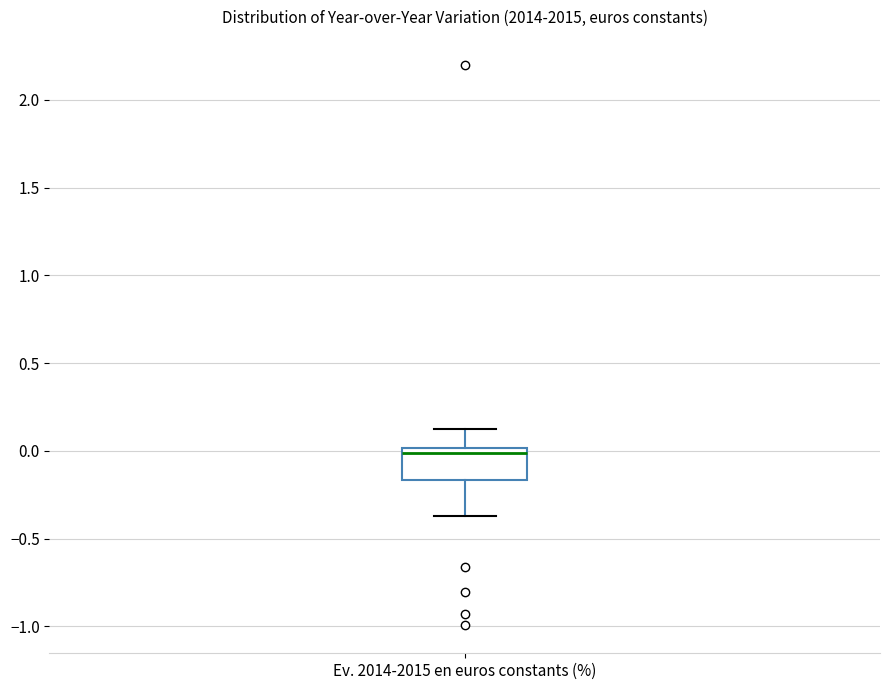

Where is the upper edge of the box for Ev. 2014-2015 en euros constants (%) on the y-axis? The values are not printed on the chart, so give them approximately, as read against the axis.

0.00